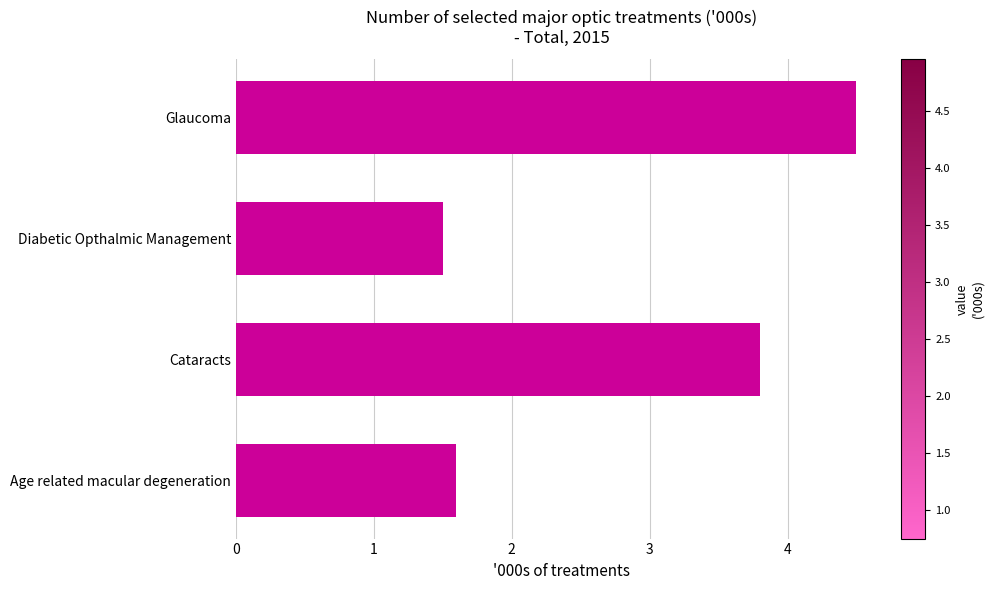

Reading top to bottom, transcribe all the data shown in this chart.

Glaucoma=4.5	Diabetic Opthalmic Management=1.5	Cataracts=3.8	Age related macular degeneration=1.6